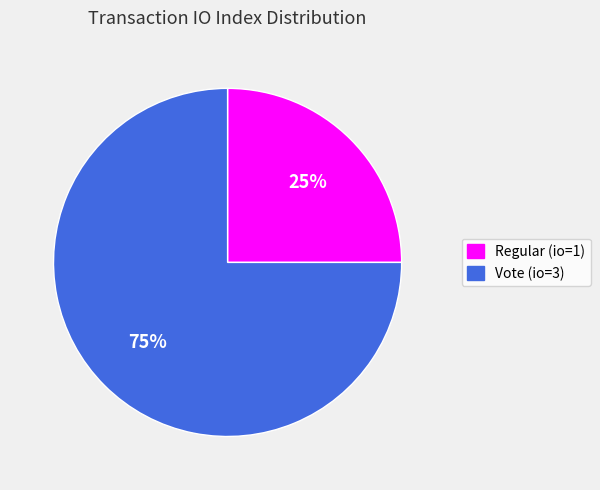

To the nearest percent, what is the difference between the largest and smallest slice percentages?

50%